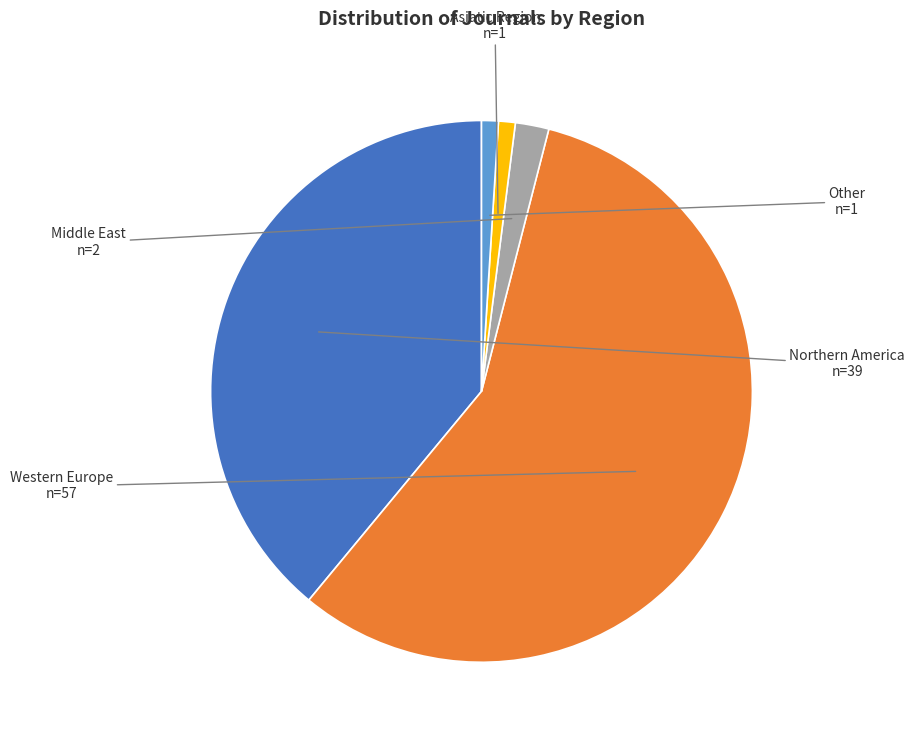

Is there a majority slice in this chart?

Yes